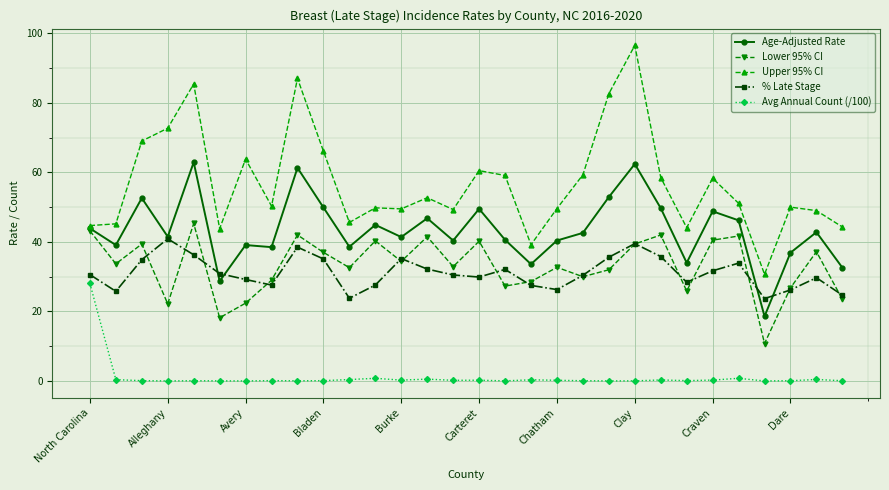

Which series has the largest range (max minus min)?

Upper 95% CI